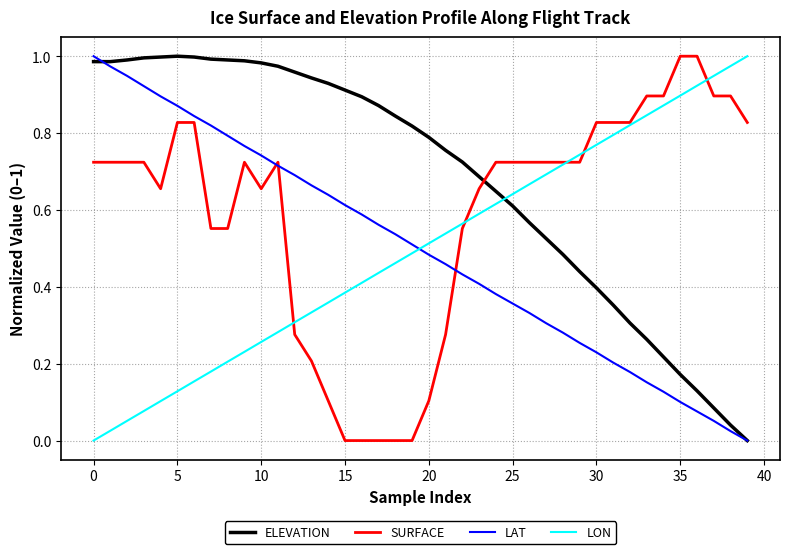

How many intersections are there between LAT and LON?

1